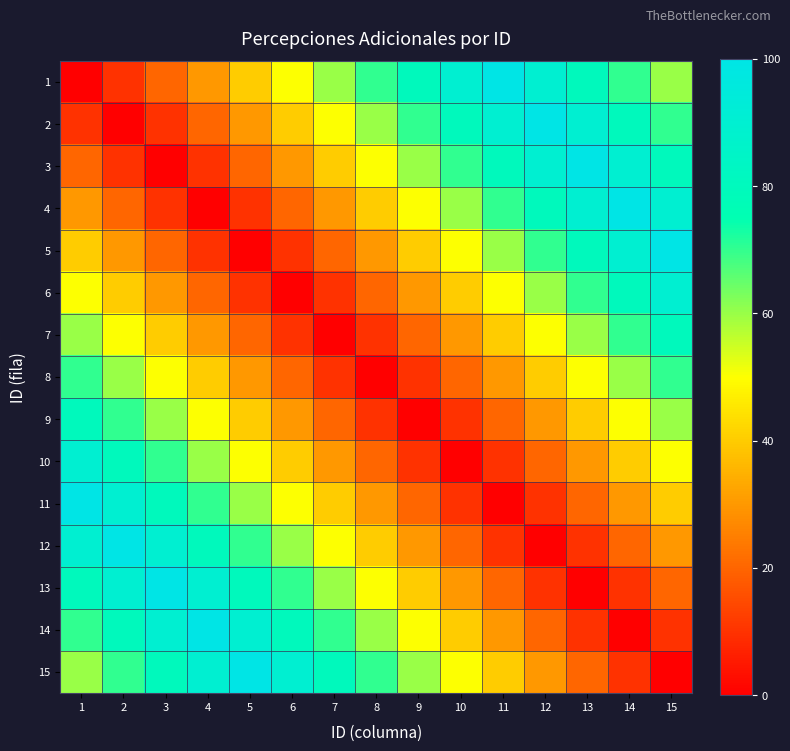

At which category is the sum across all series the highest?

1